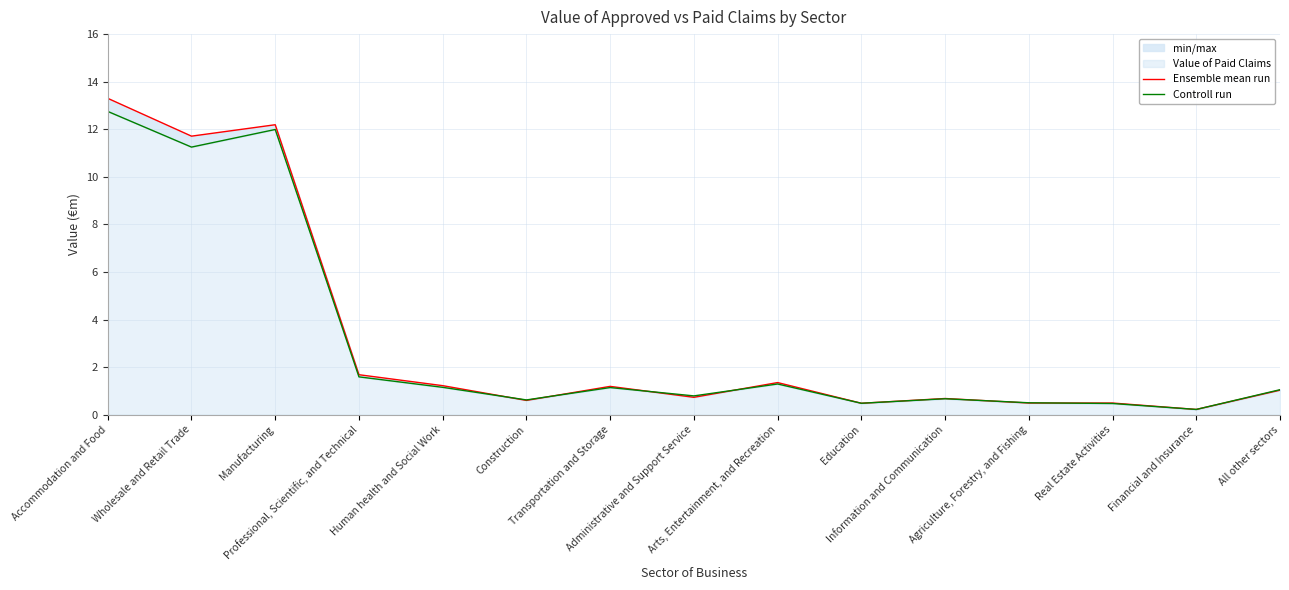

Which series has the largest range (max minus min)?

Ensemble mean run